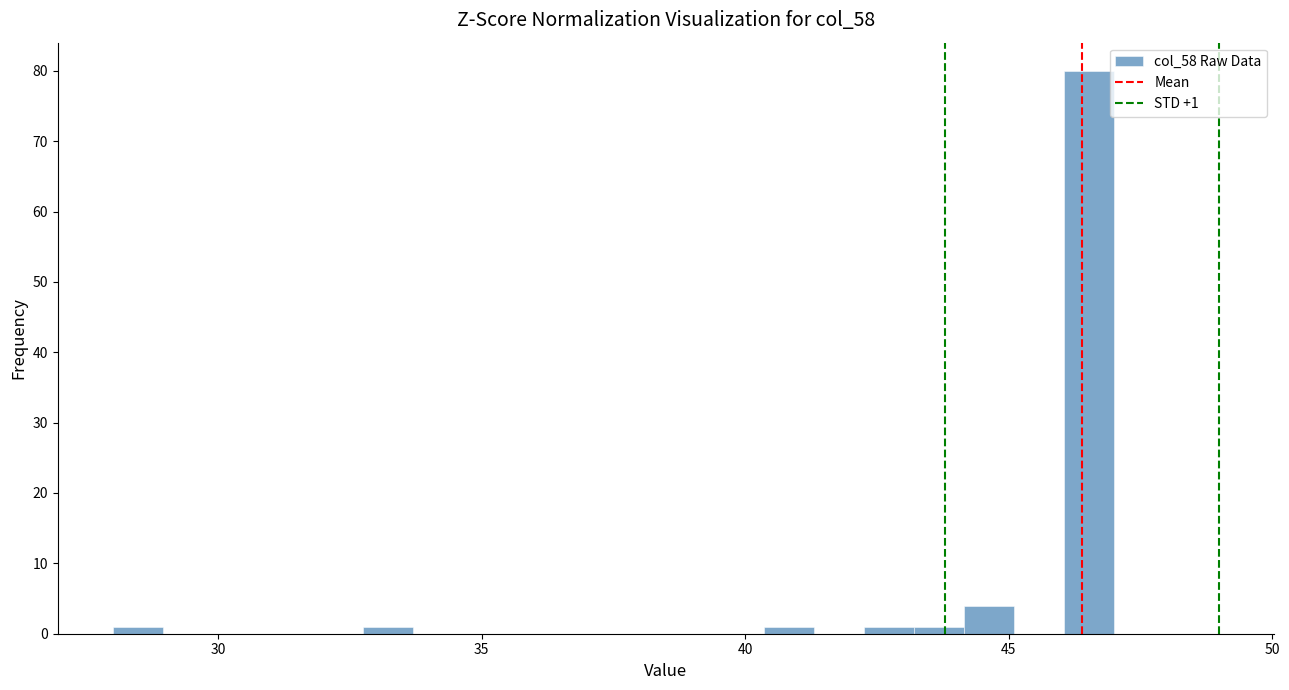

Around what value on the x-axis is the tallest bar? Give the approximate position of its centre, as read against the axis.

46.5